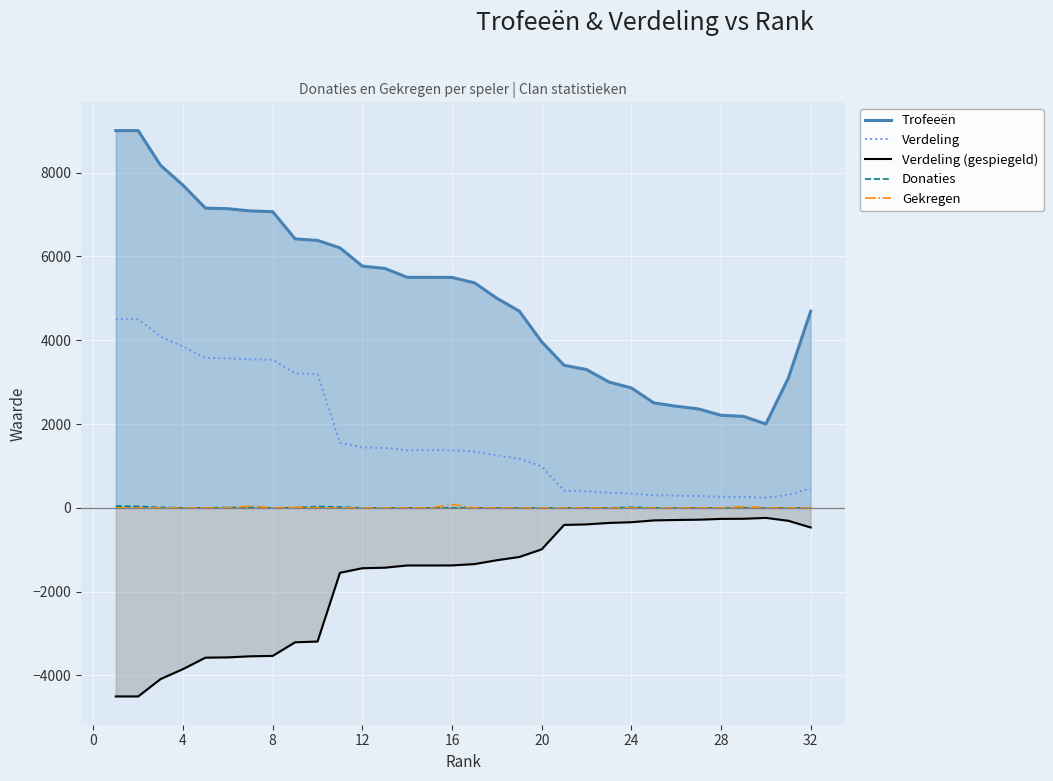

Reading right to left, extract all data points from this chart.

Trofeeën: 4691	3093	2000	2182	2208	2359	2424	2504	2860	3002	3299	3400	3962	4694	5000	5369	5497	5500	5500	5712	5766	6203	6381	6417	7066	7084	7137	7151	7697	8170	9000	9000
Verdeling: 469	309	240	261	264	283	290	300	343	360	395	408	990	1173	1250	1342	1374	1375	1375	1428	1441	1550	3190	3208	3533	3542	3568	3575	3848	4085	4500	4500
Verdeling (gespiegeld): -469	-309	-240	-261	-264	-283	-290	-300	-343	-360	-395	-408	-990	-1173	-1250	-1342	-1374	-1375	-1375	-1428	-1441	-1550	-3190	-3208	-3533	-3542	-3568	-3575	-3848	-4085	-4500	-4500
Donaties: 0	0	0	0	0	0	0	0	12	0	0	0	0	0	0	0	0	0	0	0	0	18	32	0	0	10	8	0	0	10	34	42
Gekregen: 0	0	0	30	0	0	0	0	0	0	0	0	0	0	0	0	80	0	0	0	0	0	0	16	0	40	0	0	0	0	0	0